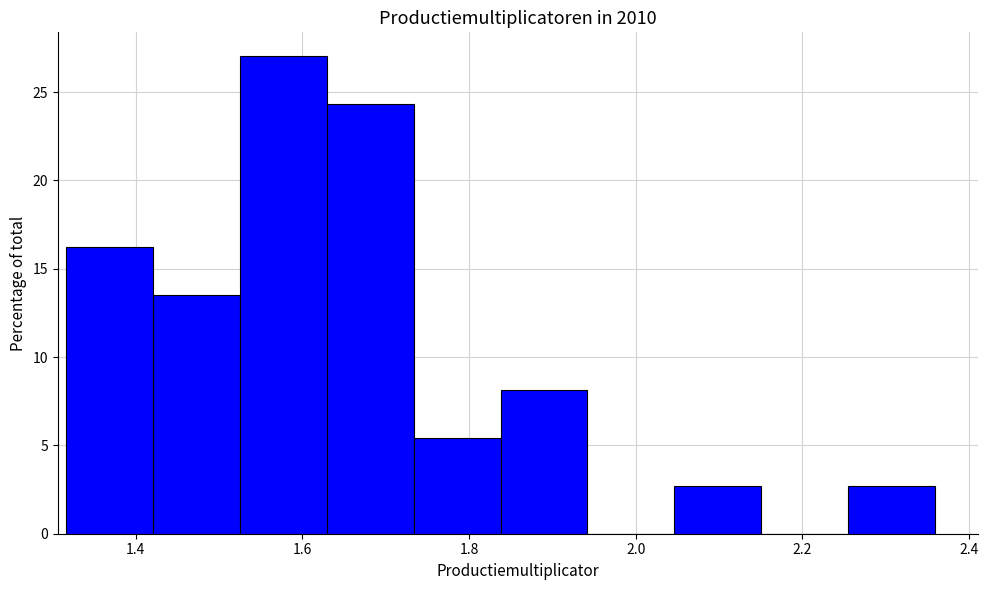

Reading left to right, list every bar in this chart as the range it spans on the x-axis followed by its height. Neither the bar edges nor the heights are printed on the chart, so give them approximately, as read against the axes.

1.32 to 1.42: 16.0
1.42 to 1.52: 13.5
1.52 to 1.62: 27.0
1.62 to 1.74: 24.5
1.74 to 1.84: 5.5
1.84 to 1.94: 8.0
1.94 to 2.04: 0
2.04 to 2.16: 2.5
2.16 to 2.26: 0
2.26 to 2.36: 2.5